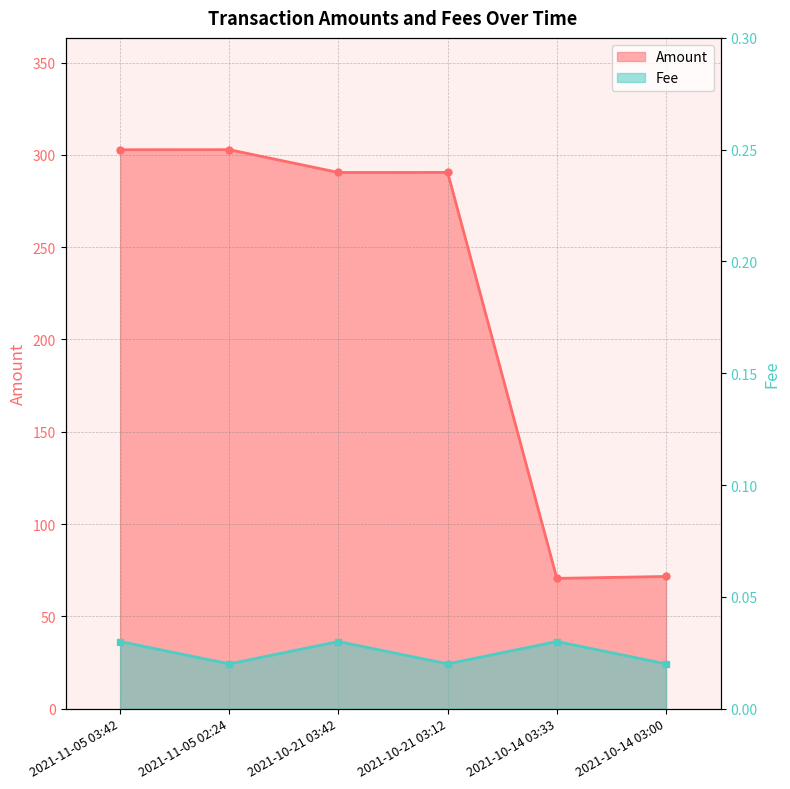

How many series are shown in this chart?

2